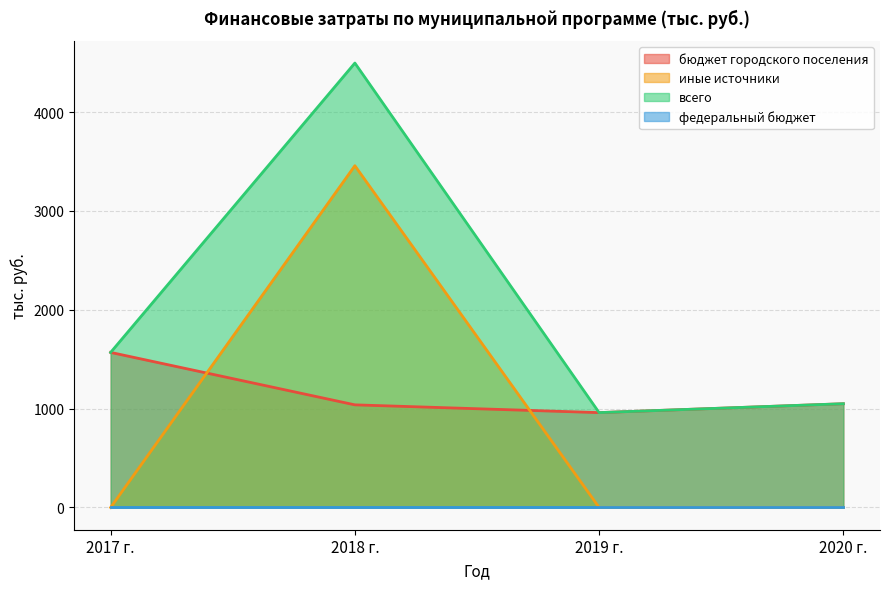

What is the total value across all series at 2020 г.?

2100.0